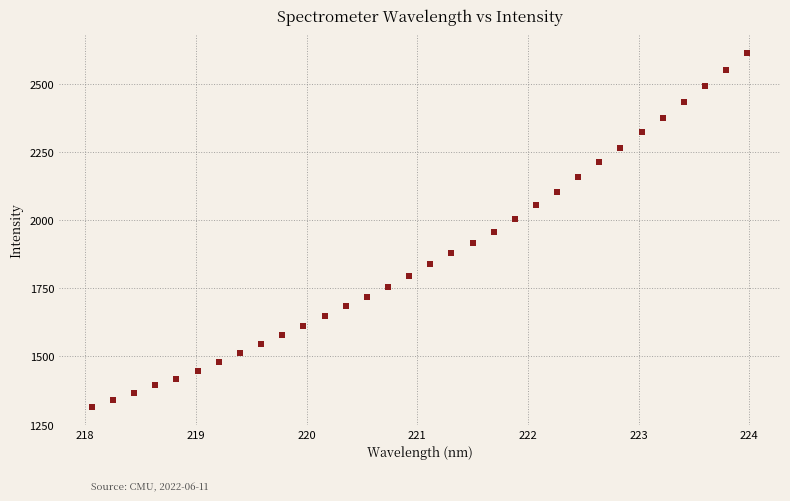

What is the range of X values (max minus min)?

5.9